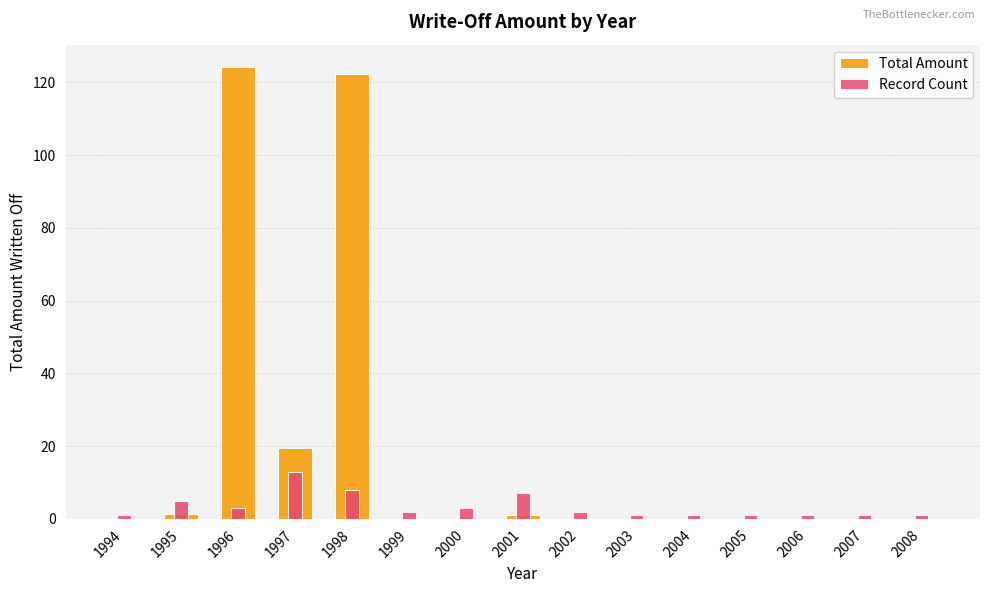

The Total Amount series shows 0.0 at 2006. True or false?

False